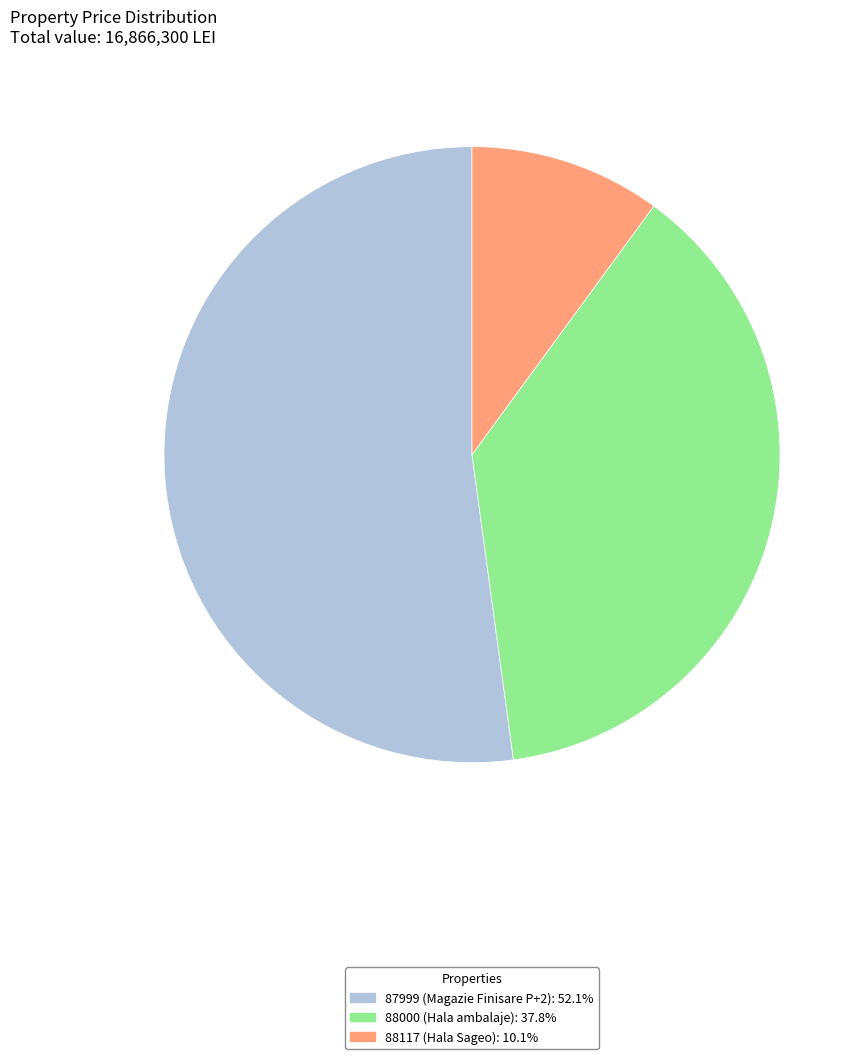

What is the majority slice?

87999